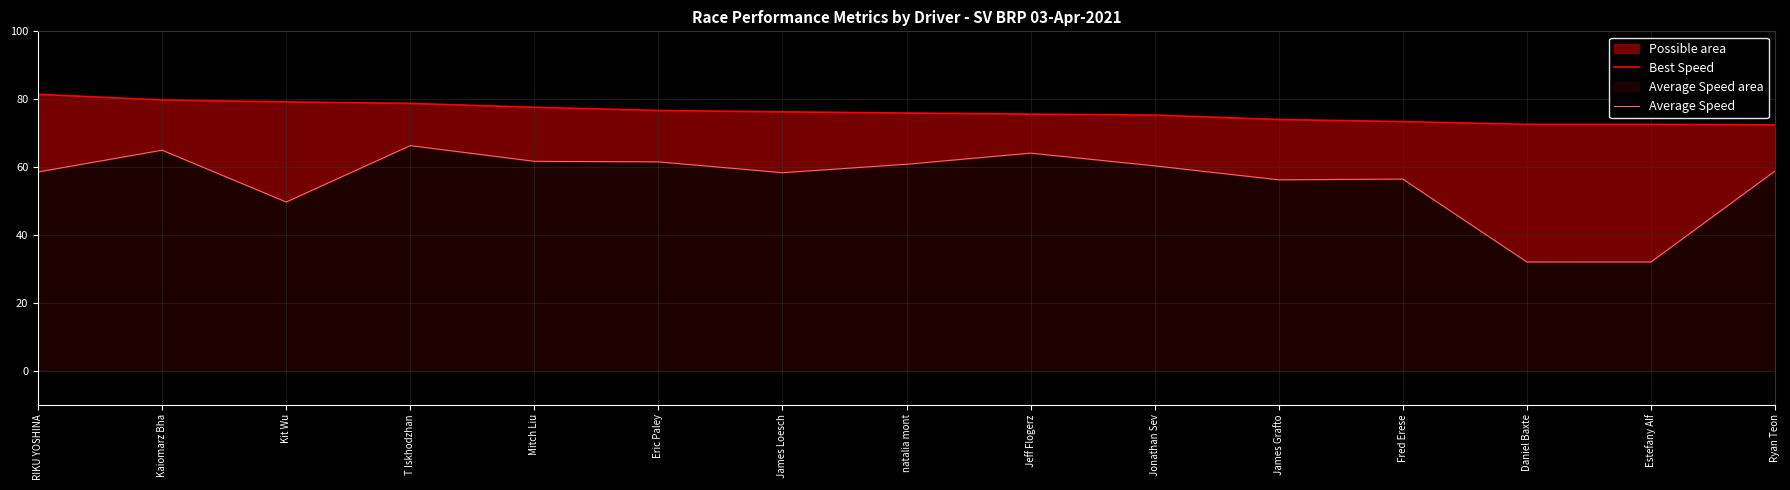

At which label does Average Speed first exceed 58?

RIKU YOSHINA